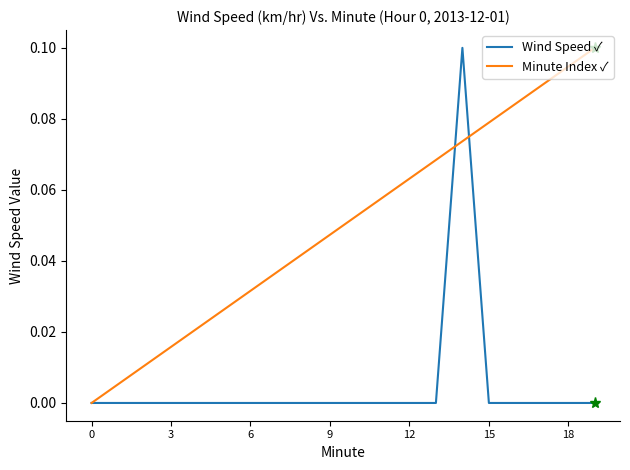

List the series in order of their overall mean, lowest first.

Wind Speed ✓, Minute Index ✓